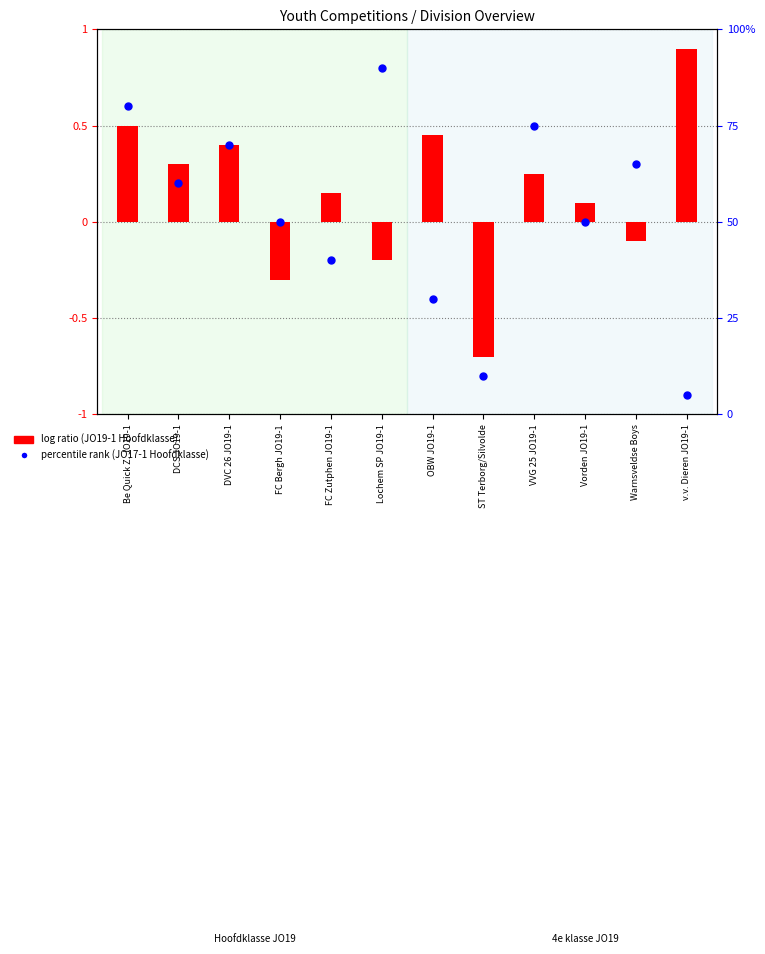

Which series has the largest total across all categories?

JO17-1 Hoofdklasse